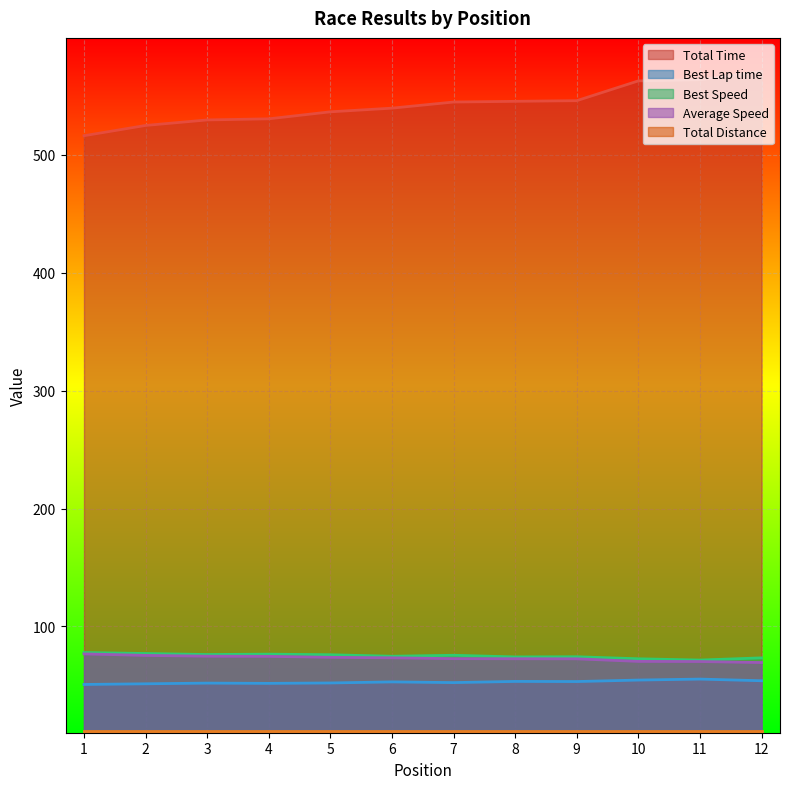

The Total Time series shows 570.5 at 12. True or false?

True